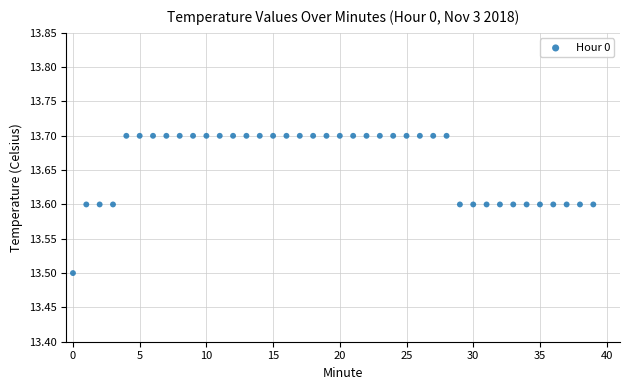

What Y value in the scatter plot is closest to 13?

13.5